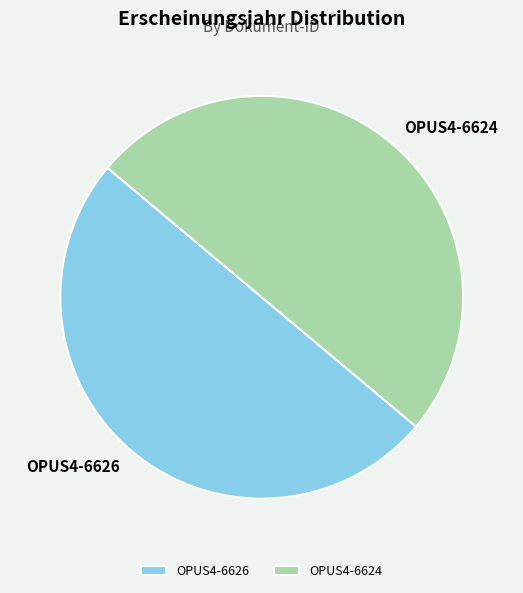

Do OPUS4-6626 and OPUS4-6624 together represent more than half of the pie?

Yes